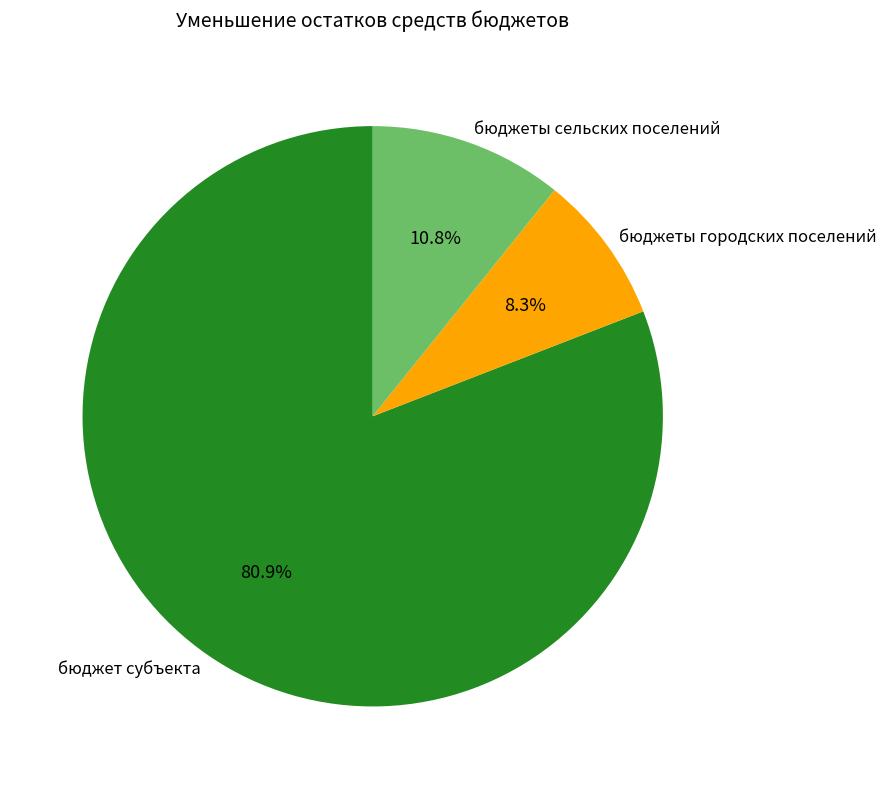

Which slice is the largest?

бюджет субъекта